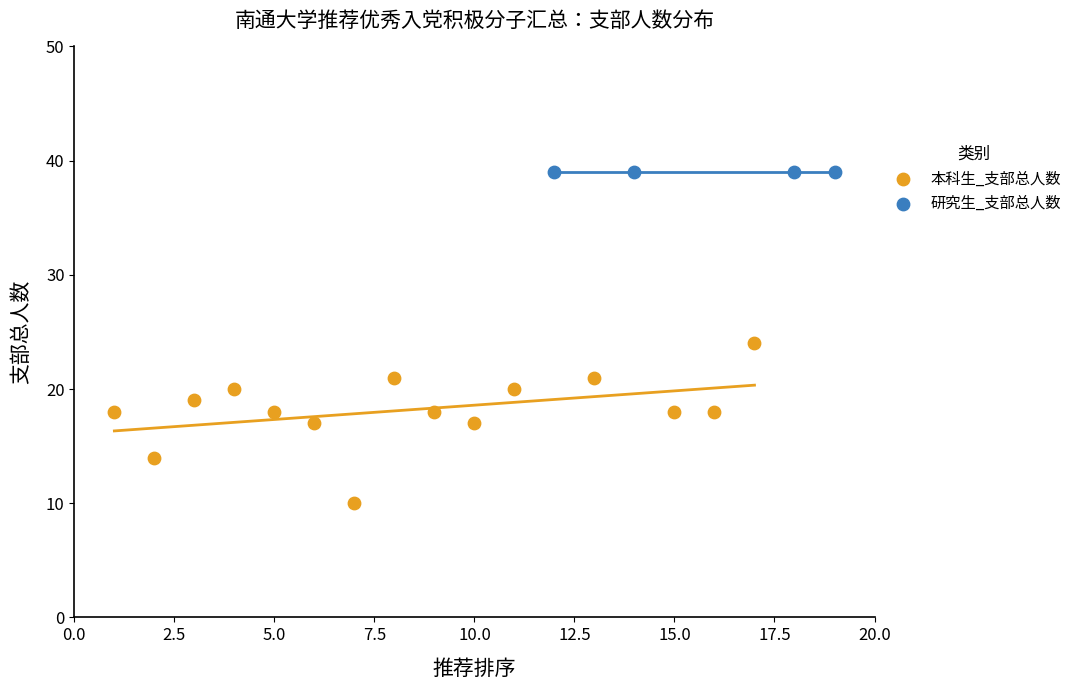

Which series contains the highest Y value?

研究生_支部总人数